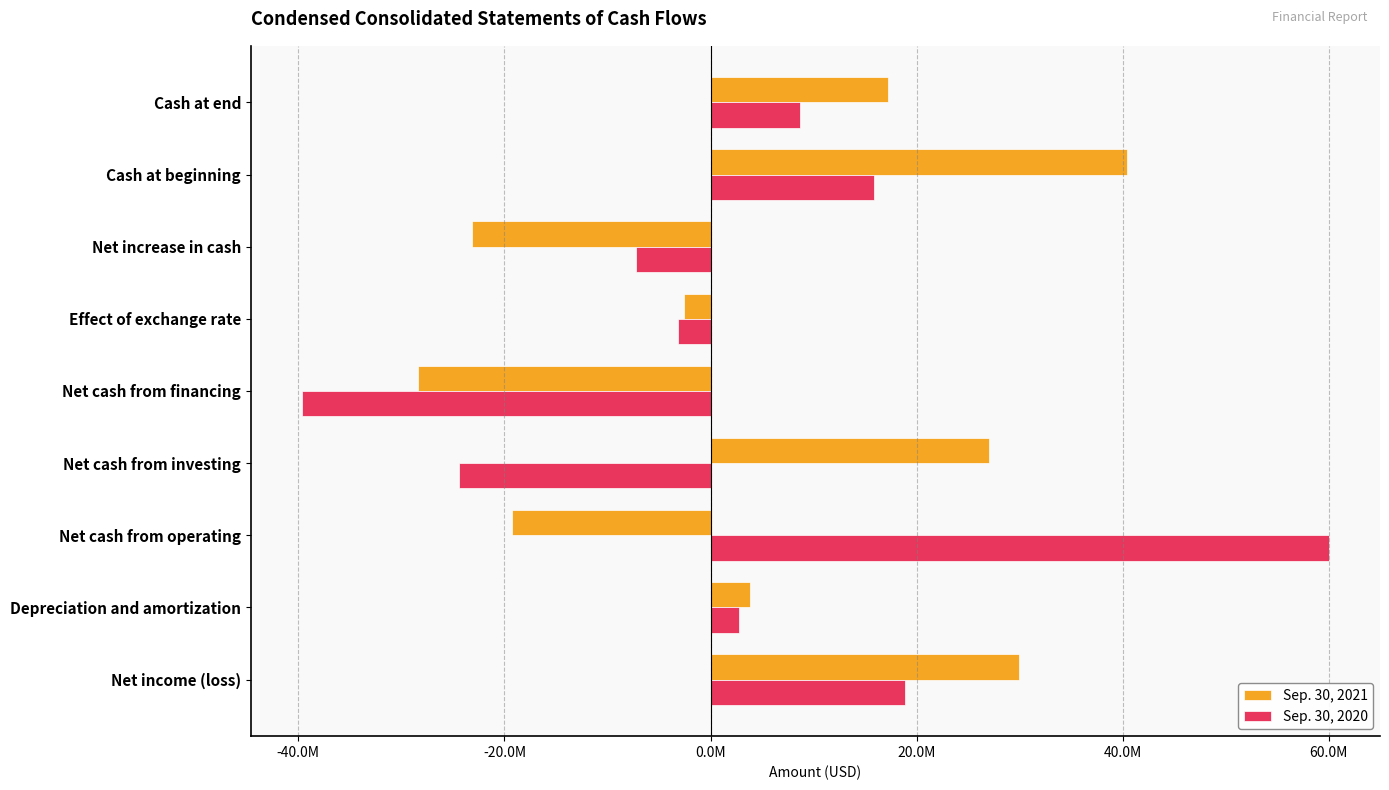

What are all the series names shown in the legend?

Sep. 30, 2021, Sep. 30, 2020